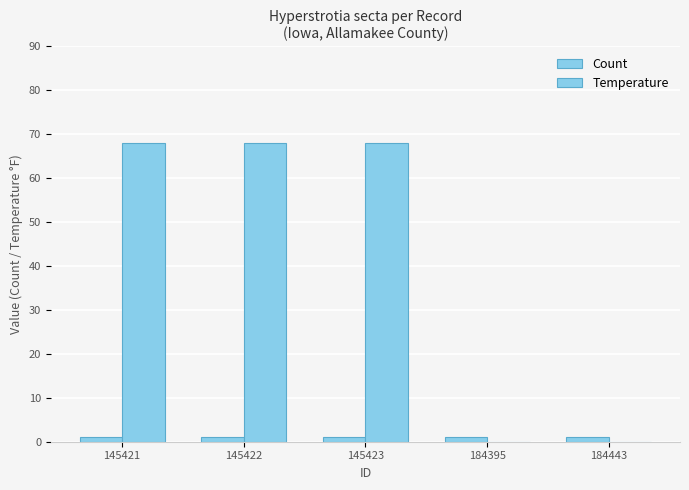

True or false: Count has a value of 1 at 145422.

True